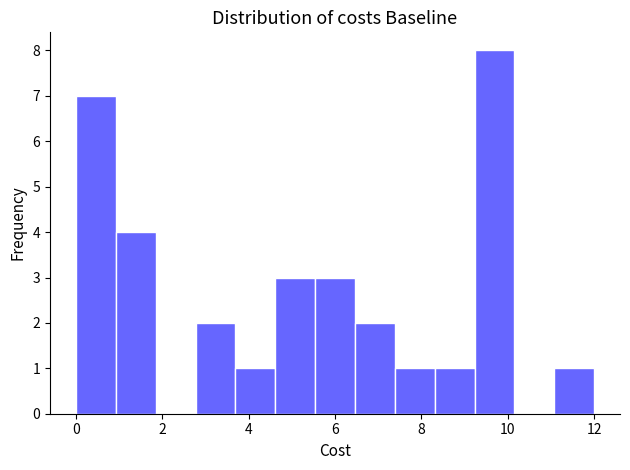

Over which range of the x-axis is the bar tallest?

9.2 to 10.2